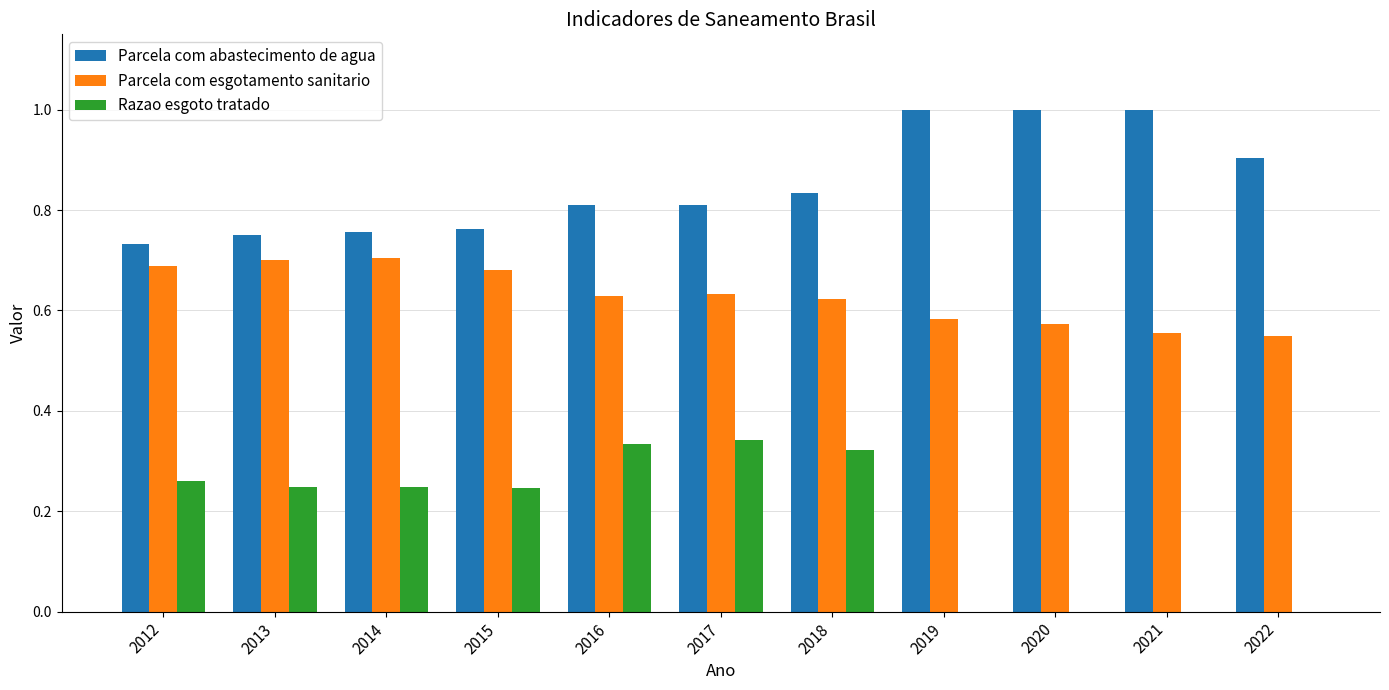

Are the bars horizontal?

No